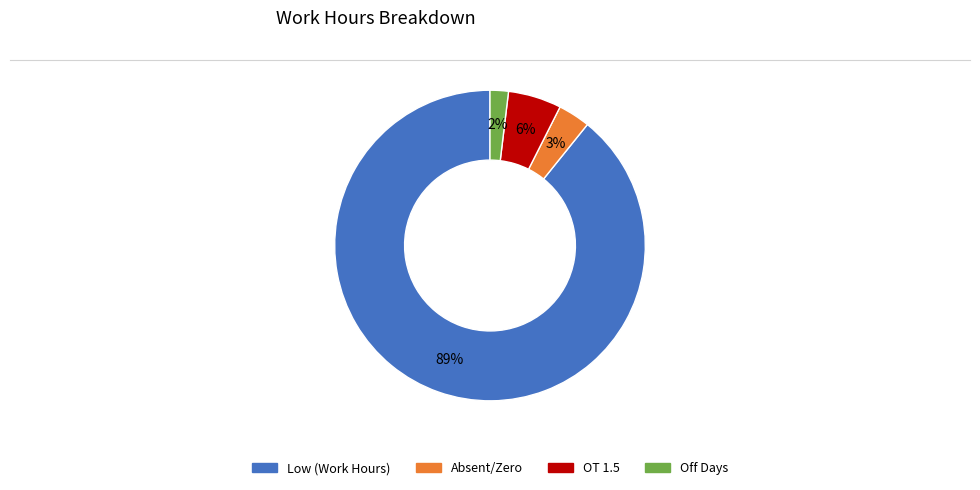

To the nearest percent, what is the difference between the largest and smallest slice percentages?

87%